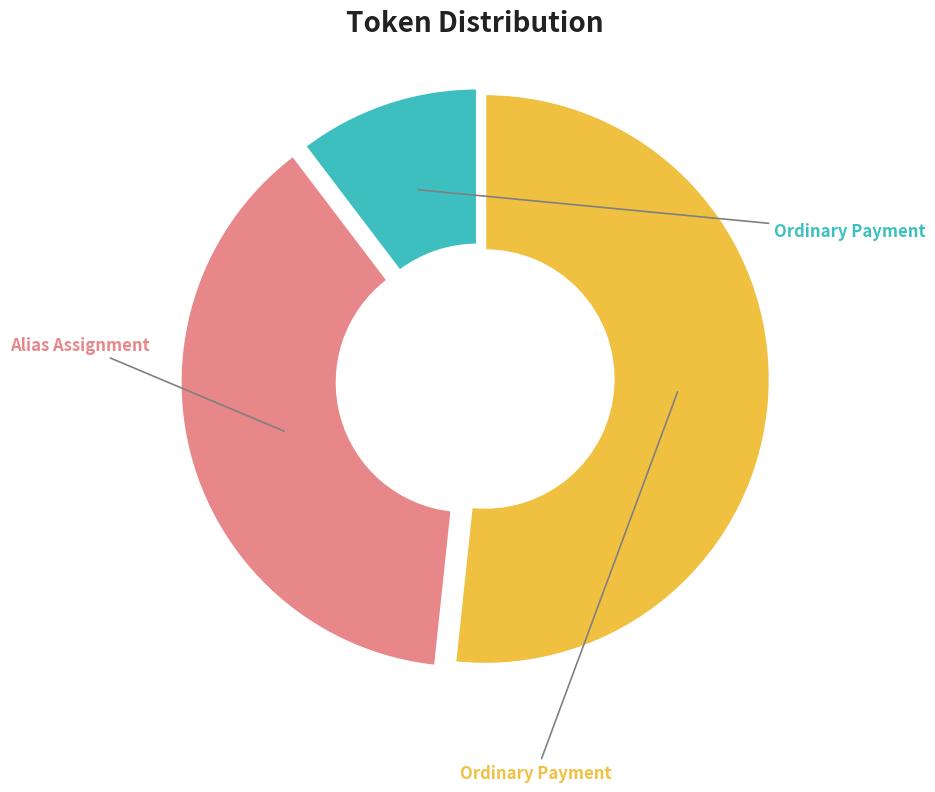

To the nearest percent, what is the average slice percentage?

33%